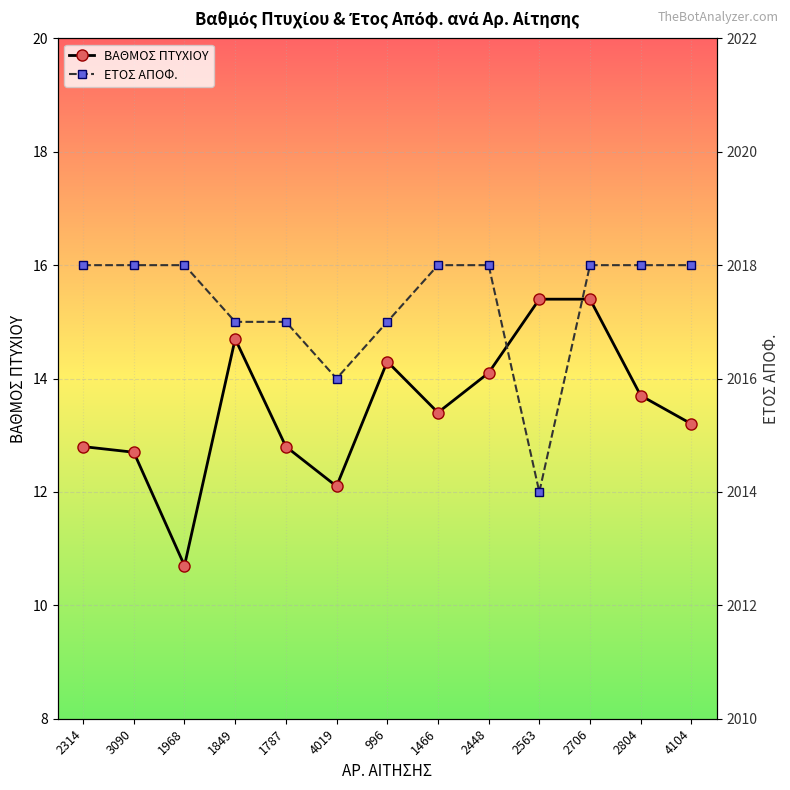

How many ΕΤΟΣ ΑΠΟΦ. values are between 2017 and 2018?

11